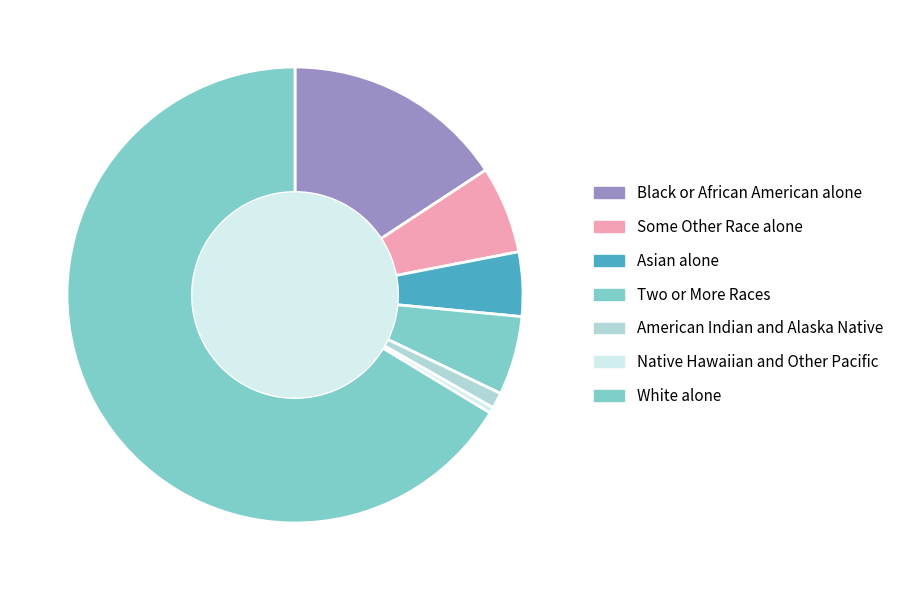

Count the number of slices in the pie.

7